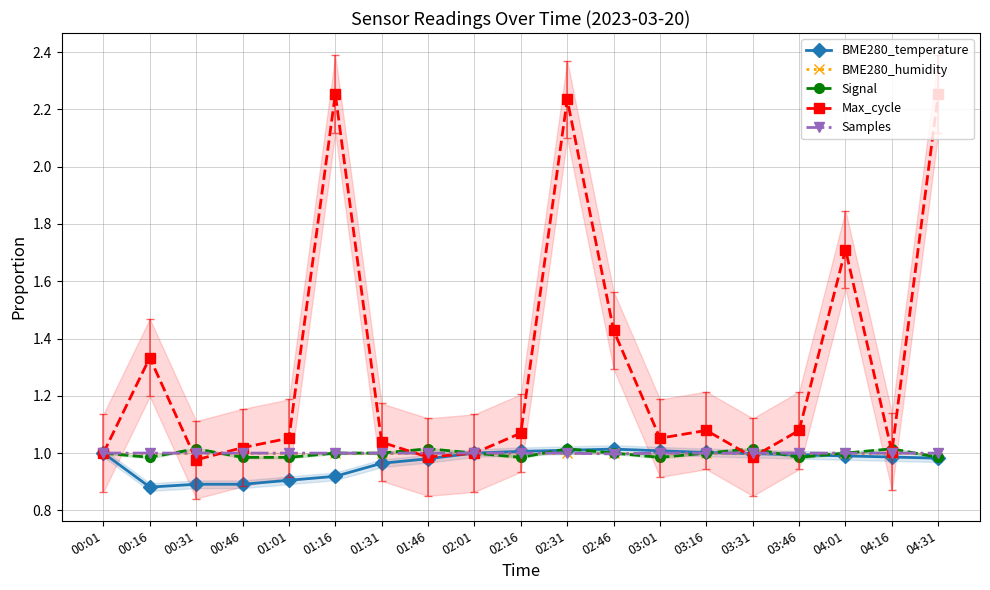

True or false: Samples and BME280_humidity intersect in this chart.

False